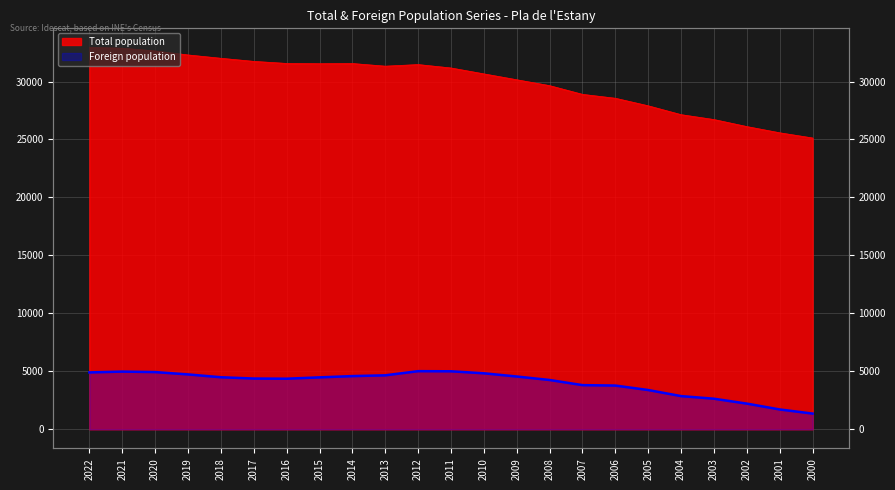

Between 2008 and 2016, which is larger?

2016